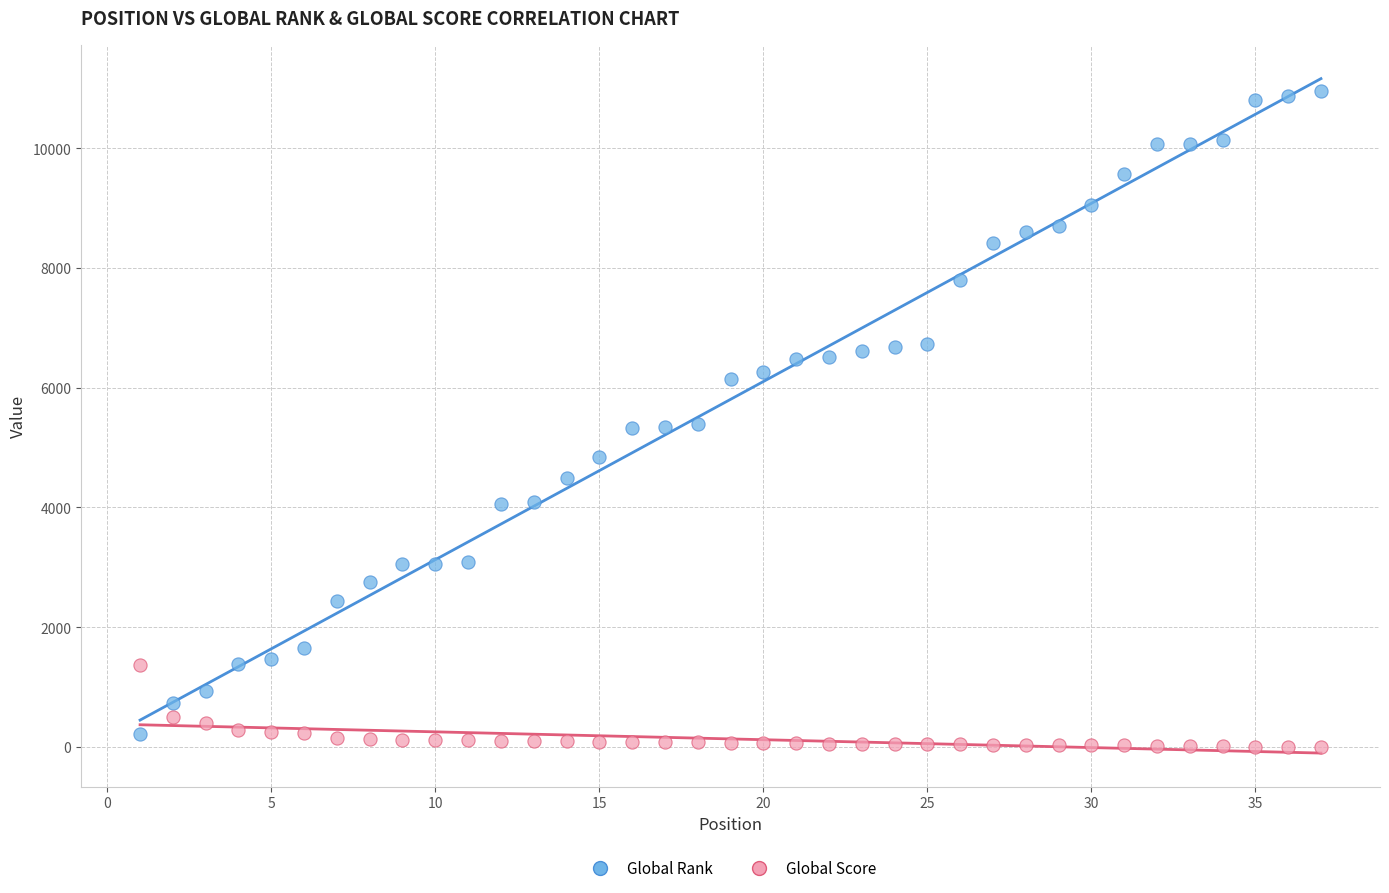

What is the X range (max minus min) for the scatter plot?

36